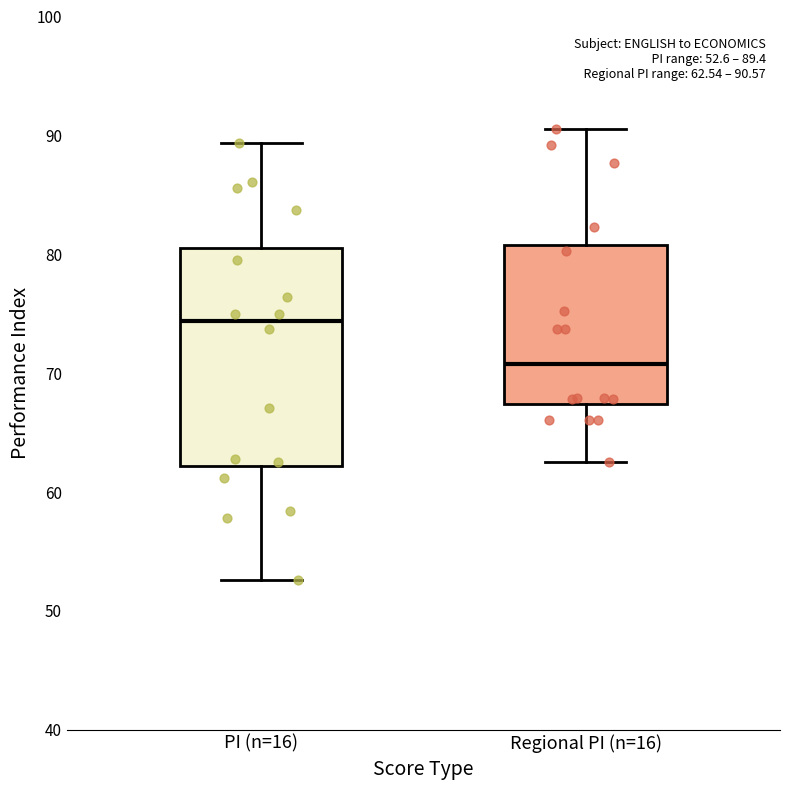

Which box has the highest median line?

PI (n=16)